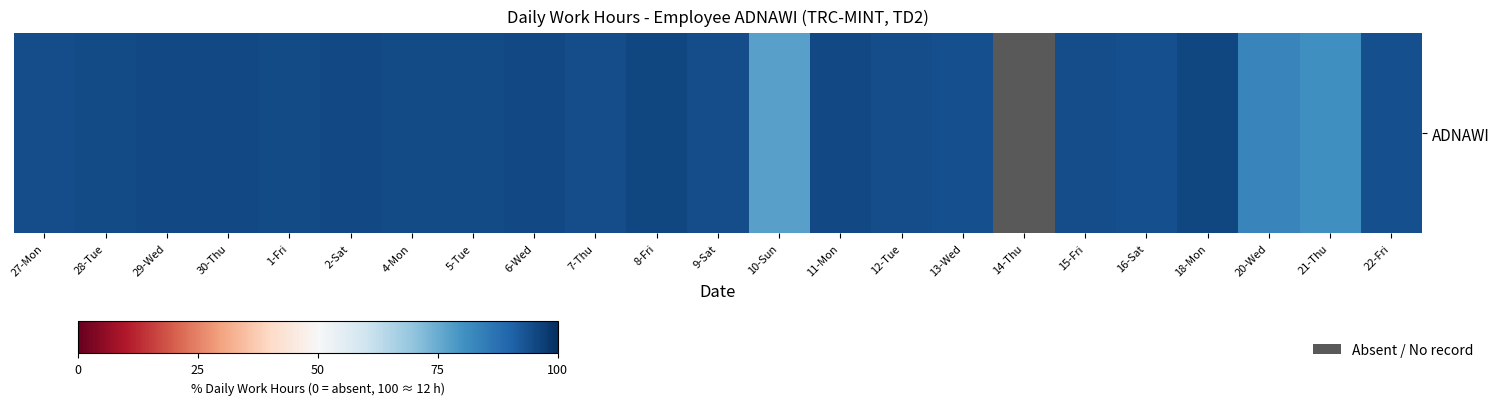

Reading left to right, extract all data points from this chart.

27-Mon=94.2	28-Tue=94.9	29-Wed=95.0	30-Thu=95.2	1-Fri=94.7	2-Sat=95.1	4-Mon=94.7	5-Tue=94.9	6-Wed=95.1	7-Thu=94.3	8-Fri=95.6	9-Sat=94.5	10-Sun=77.1	11-Mon=95.1	12-Tue=94.5	13-Wed=94.1	14-Thu=0.0	15-Fri=94.4	16-Sat=94.1	18-Mon=95.3	20-Wed=83.2	21-Thu=80.5	22-Fri=94.1